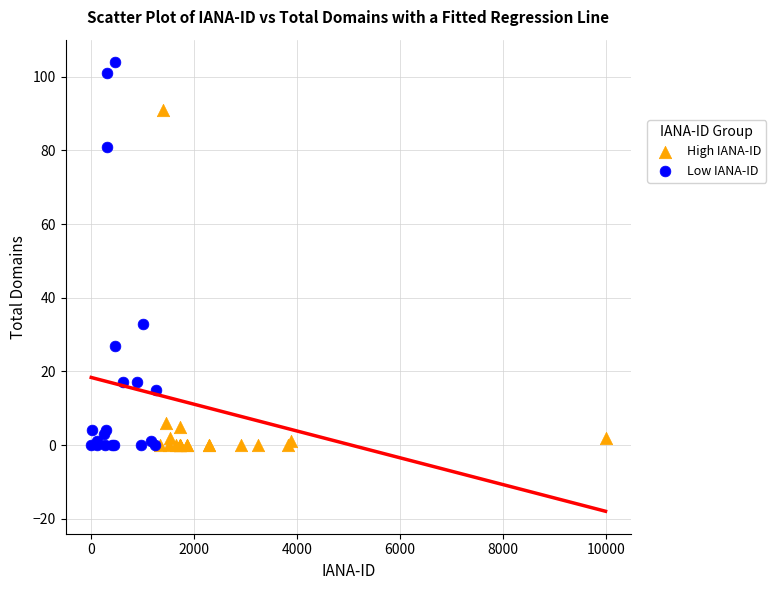

Which series has the widest spread of Y values?

Low IANA-ID